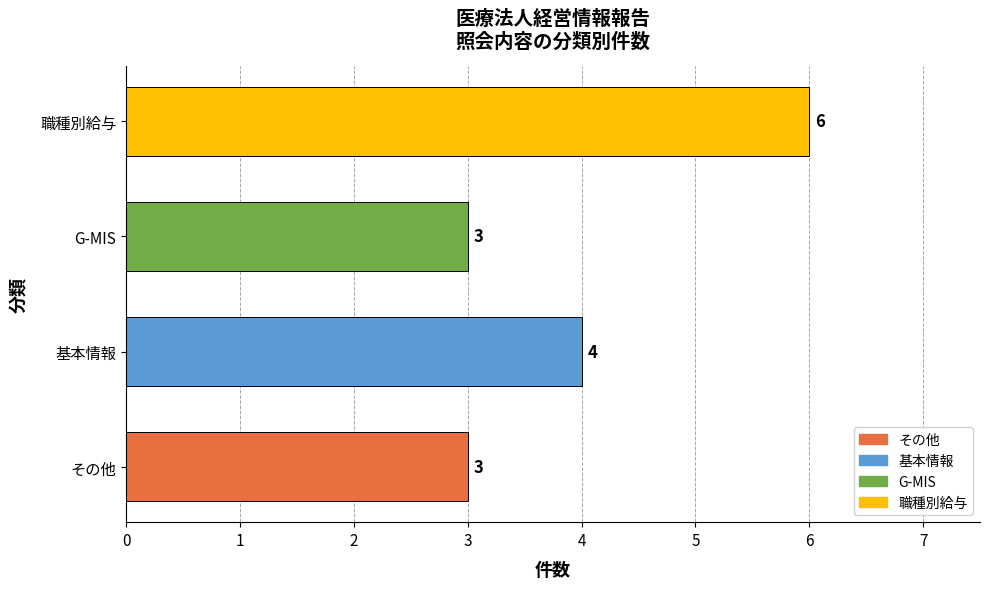

True or false: the data shows 7 at 基本情報.

False